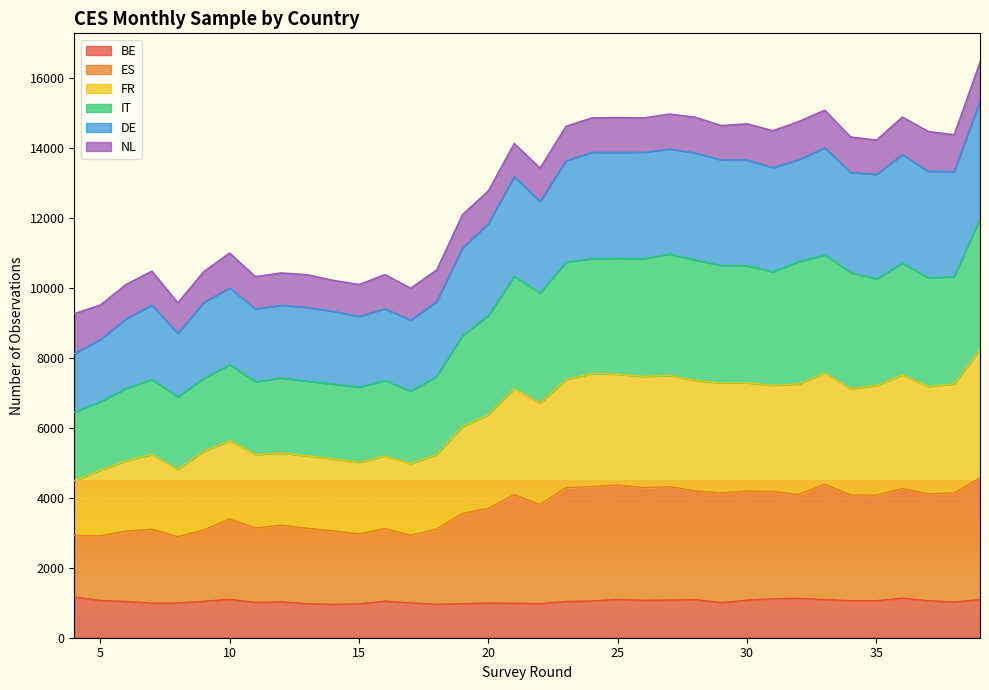

The IT series shows 10284 at 37. True or false?

True